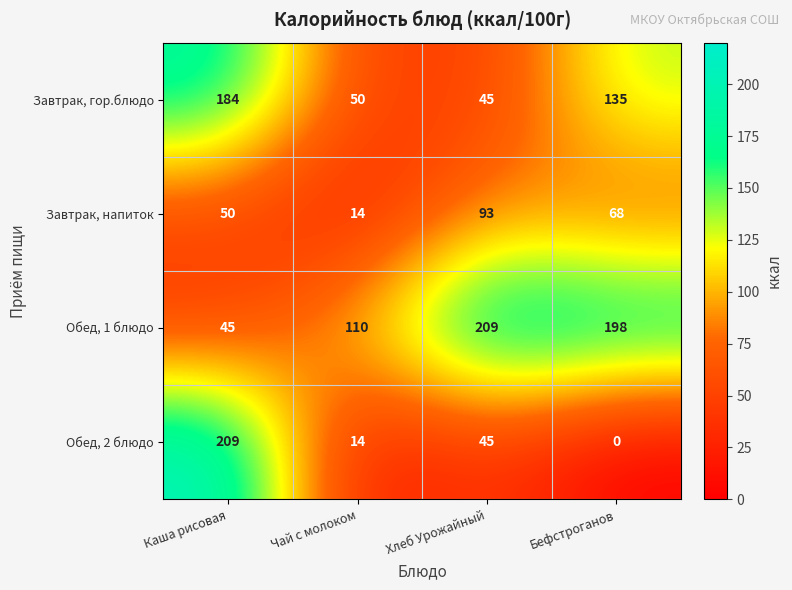

Read the Завтрак, гор.блюдо value at Каша рисовая.

184